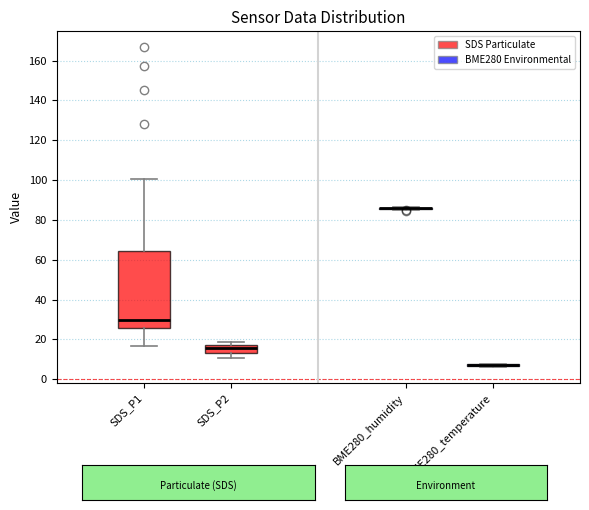

Reading left to right, read every box against the y-axis: the position of its median line, the range the box covers, and the ends of its whiskers. The values are not printed on the chart, so give them approximately, as read against the axis.

SDS_P1: median 30, box 26 to 64, whiskers 16 to 100
SDS_P2: median 16 (just below the box's upper edge), box 12 to 16, whiskers 10 to 18
BME280_humidity: box collapsed to a line at 86, whiskers 86 to 86
BME280_temperature: box collapsed to a line at 8, whiskers 6 to 8